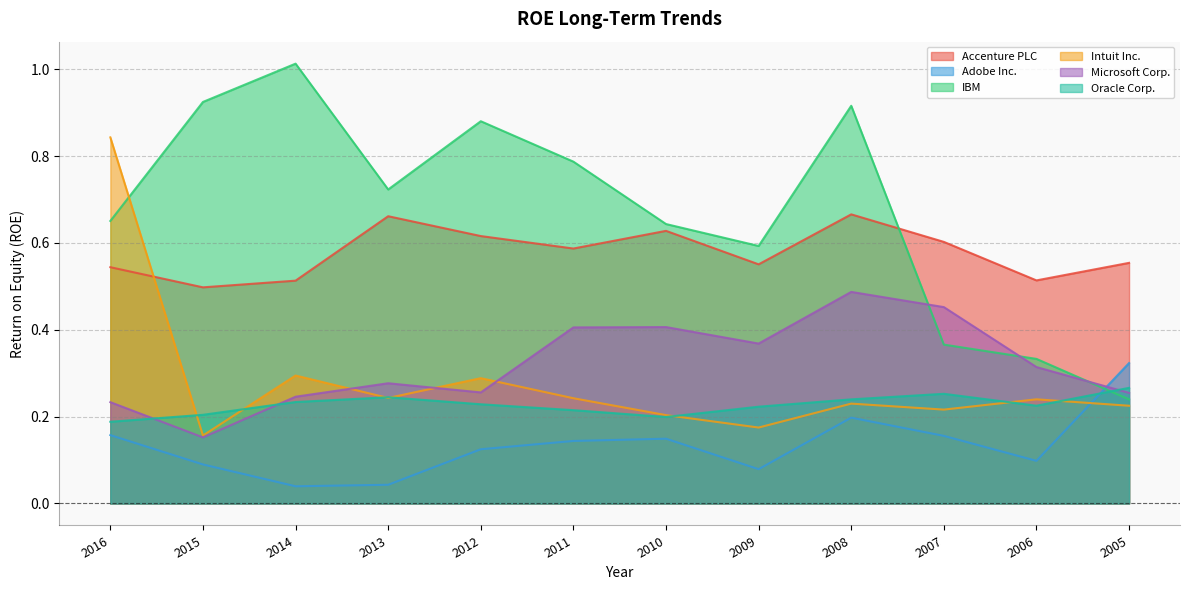

How many Intuit Inc. values are between 0 and 1?

12